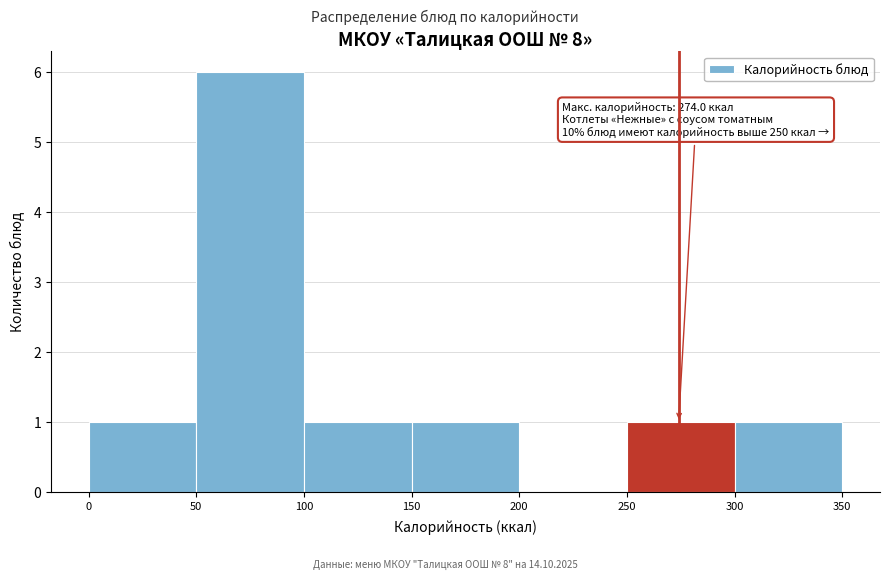

Which range on the x-axis has the tallest bar?

50 to 100